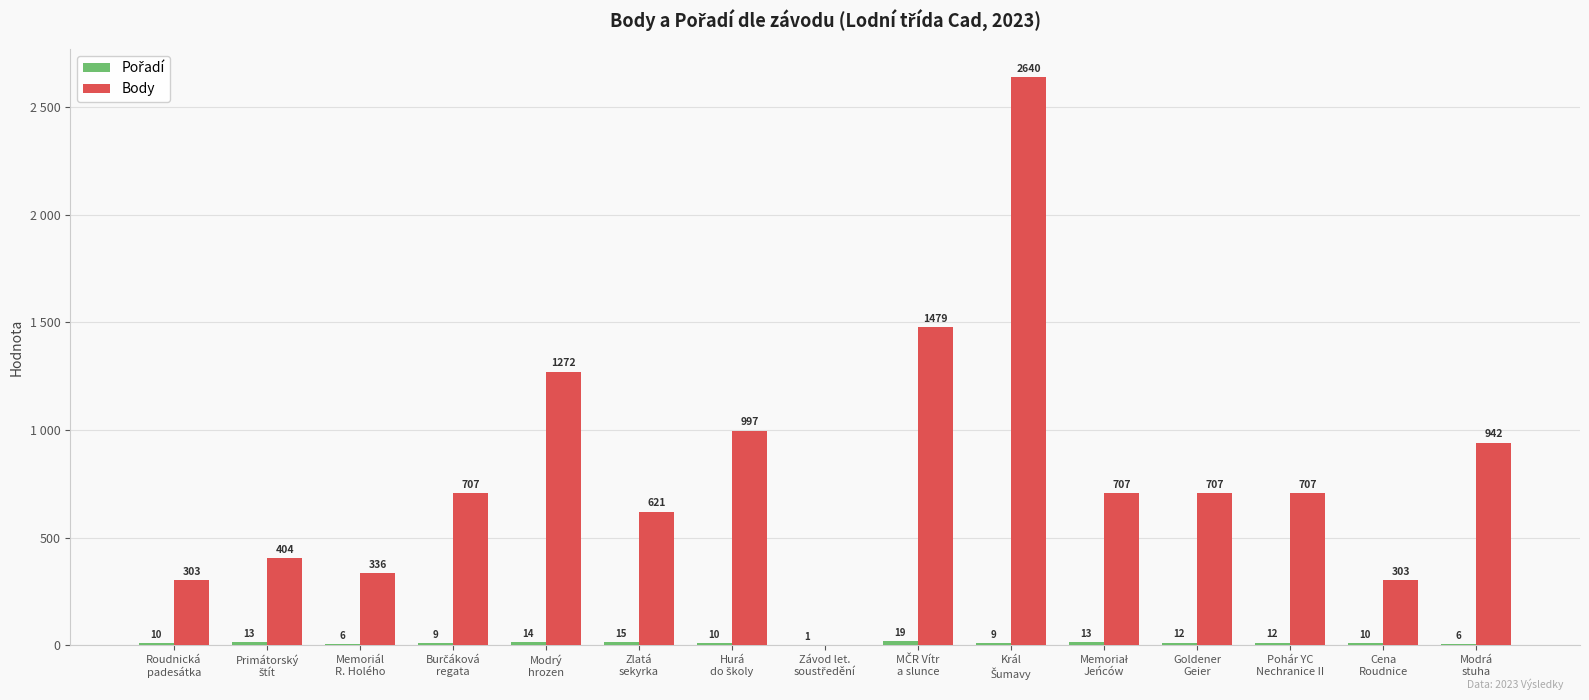

Are the bars horizontal?

No